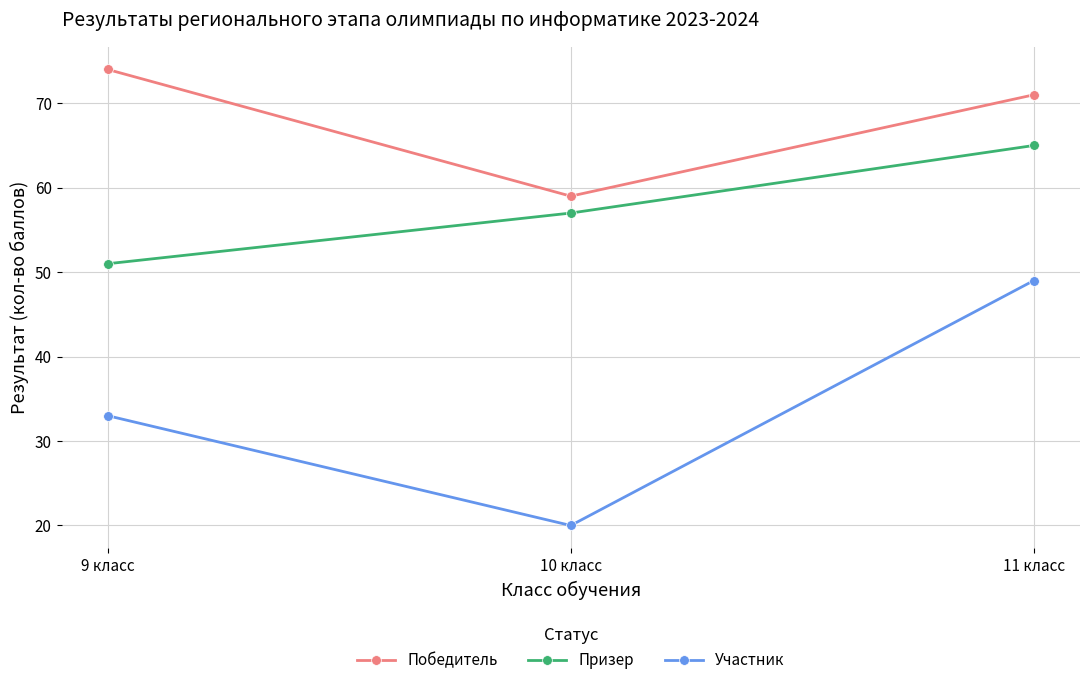

Which series has the widest spread of values?

Участник